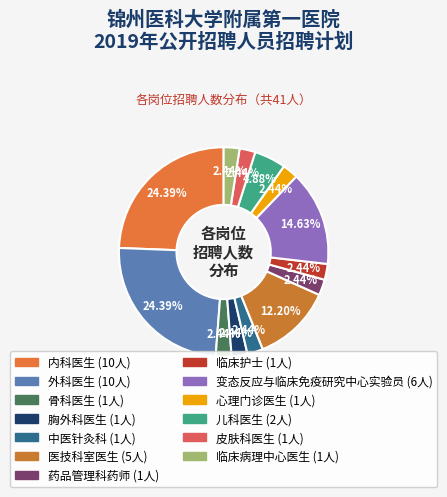

Rank the categories by value from highest to lowest.

内科医生, 外科医生, 变态反应与临床免疫研究中心实验员, 医技科室医生, 儿科医生, 骨科医生, 胸外科医生, 中医针灸科, 药品管理科药师, 临床护士, 心理门诊医生, 皮肤科医生, 临床病理中心医生